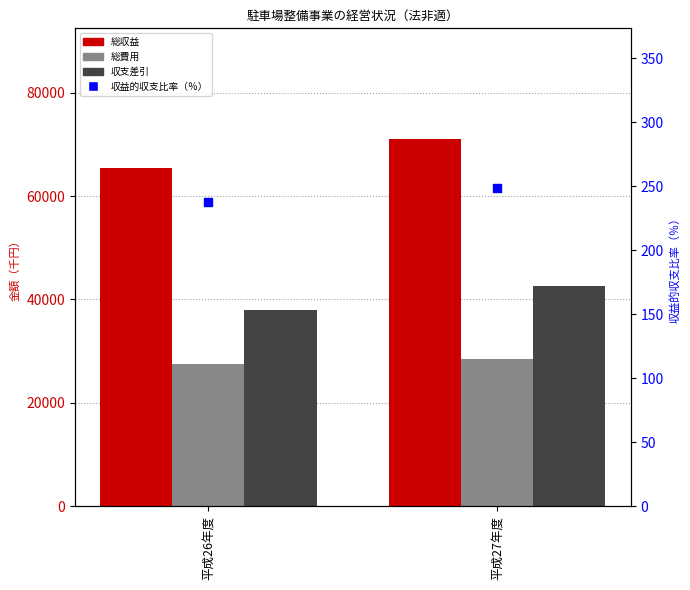

Is the value of 総費用 at 平成26年度 greater than the value of 収支差引 at 平成26年度?

No